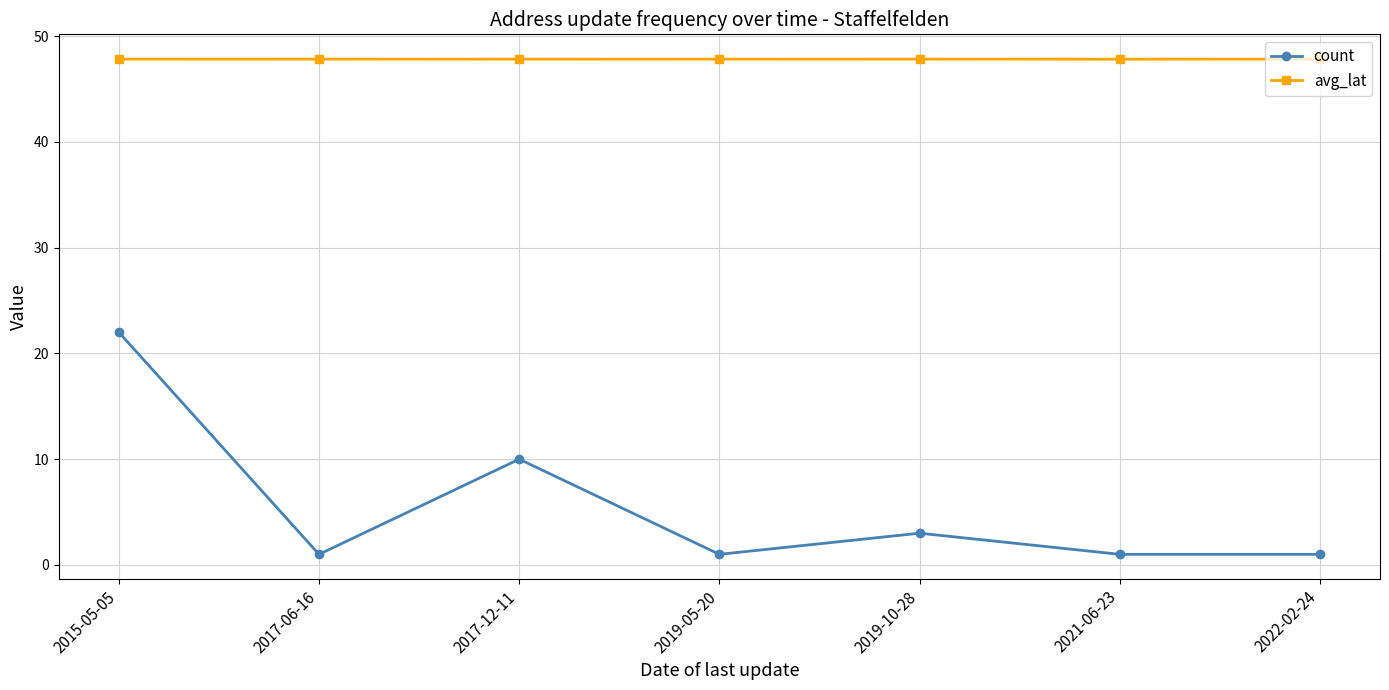

How many lines are shown in the chart?

2